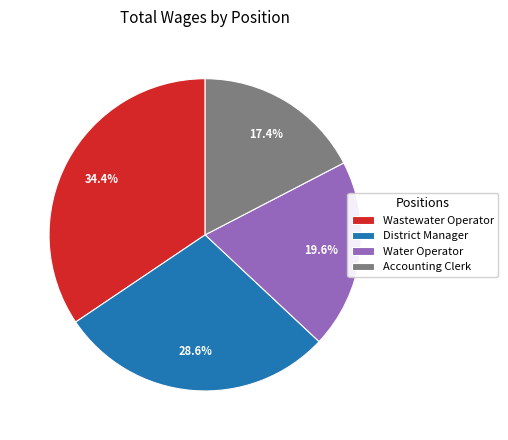

To the nearest percent, what portion does Water Operator represent?

20%